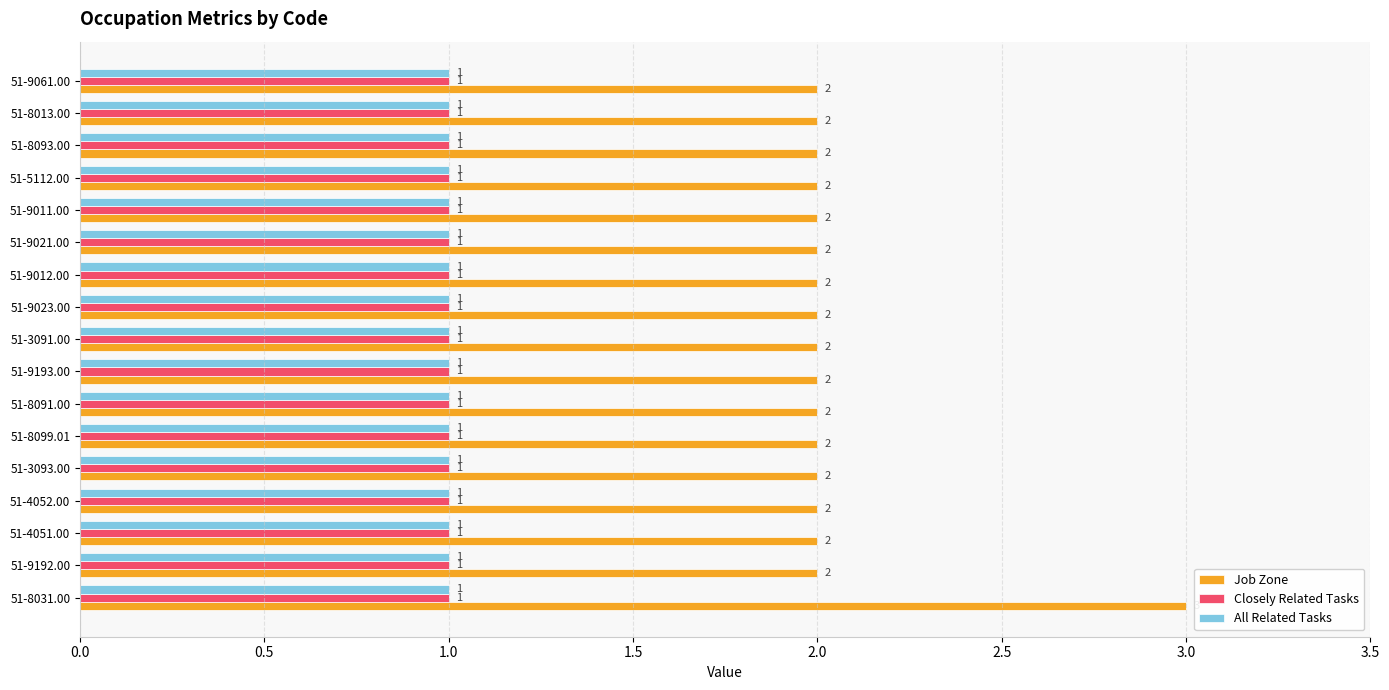

The Closely Related Tasks series shows 1 at 51-9012.00. True or false?

True